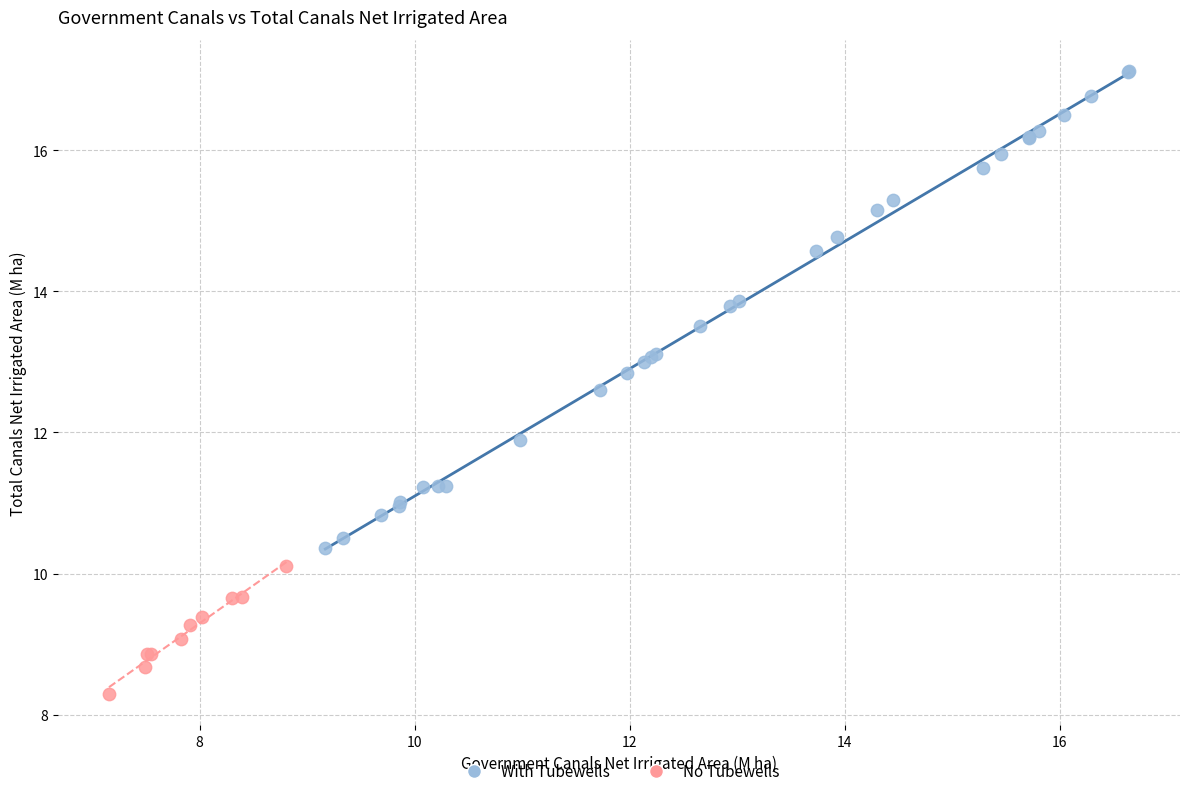

Which series reaches the maximum Y coordinate?

With Tubewells